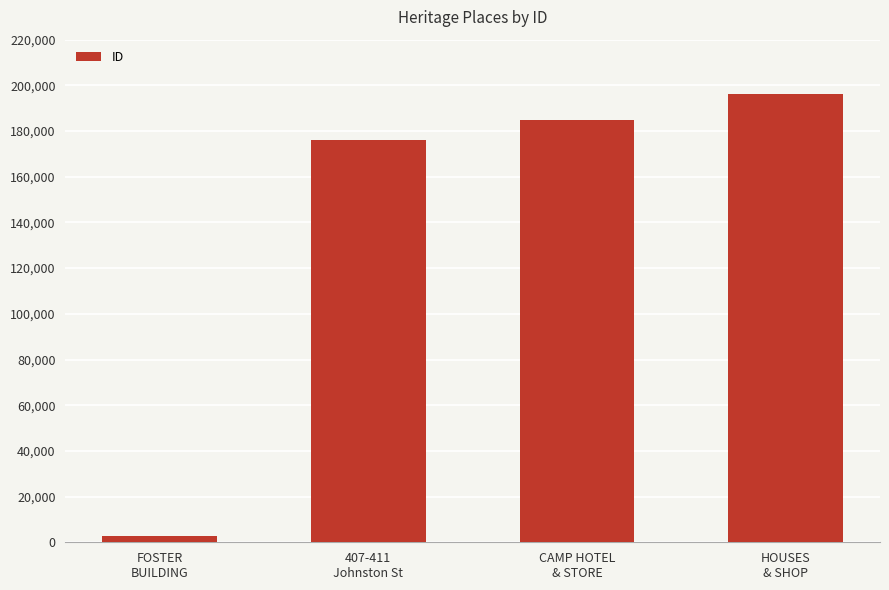

What is the maximum value shown in the chart?

196411